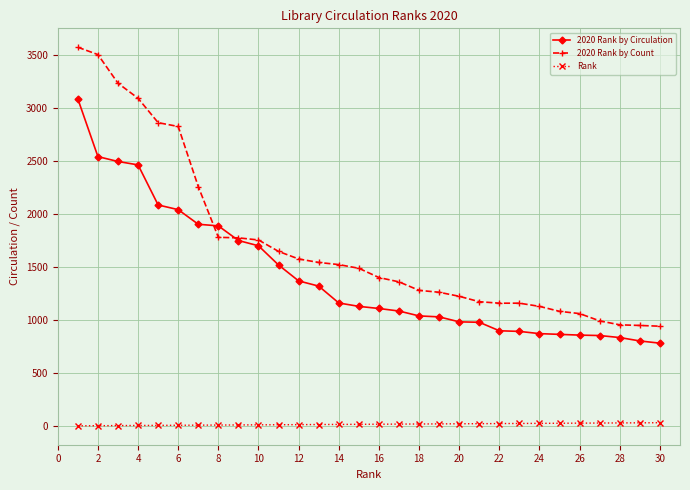

True or false: 2020 Rank by Count and Rank cross at least once.

False